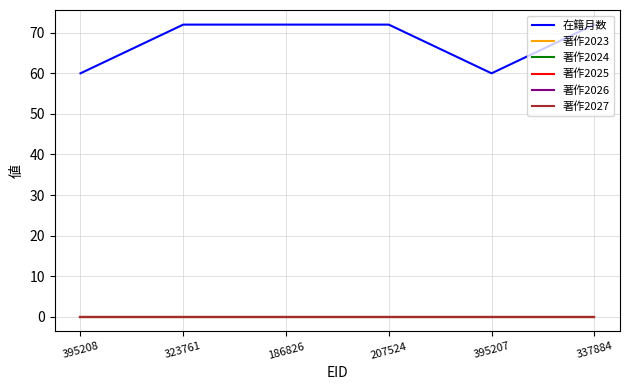

At how many categories does at least one series exceed 5?

6